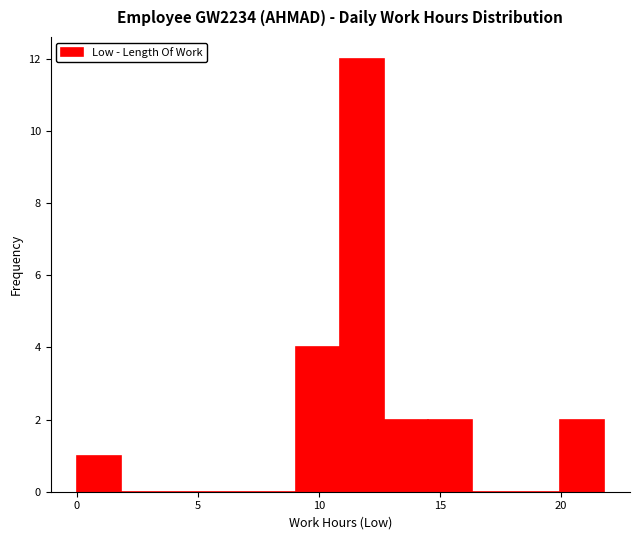

Around what value on the x-axis is the tallest bar? Give the approximate position of its centre, as read against the axis.

12.0